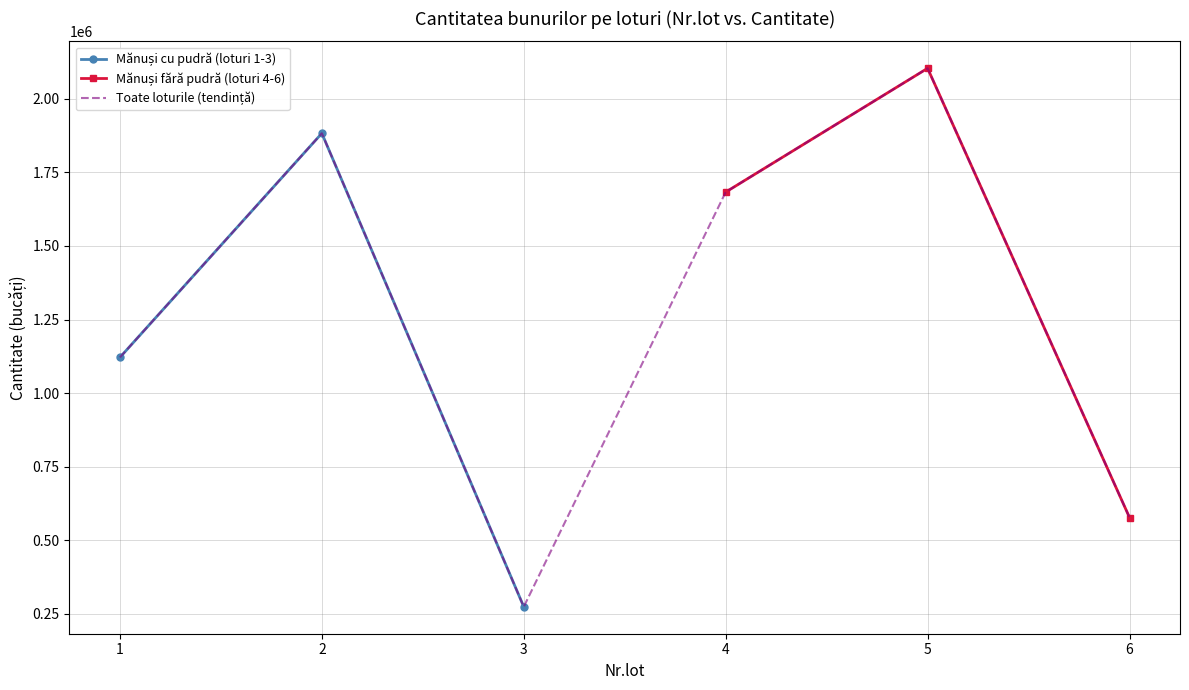

What is the value of the Mănuși fără pudră (S/M/L) point at the 3rd from the left?

577600